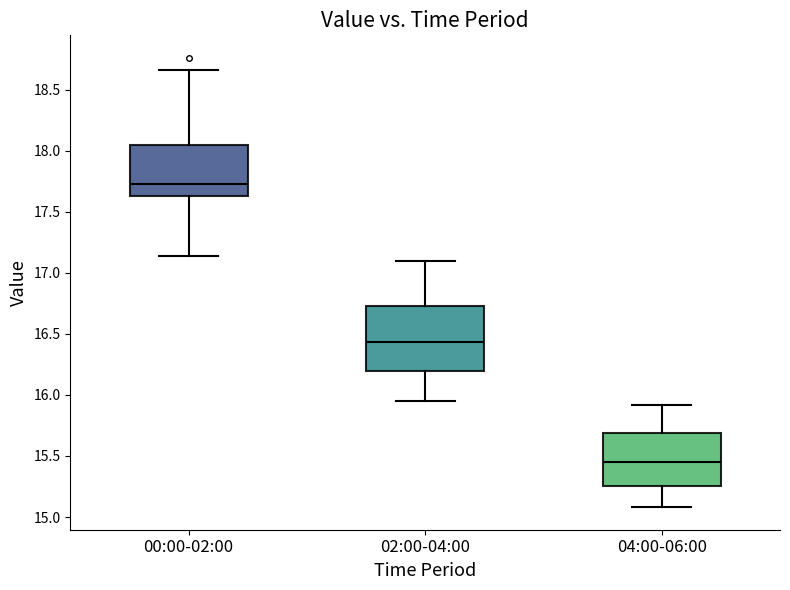

Comparing the boxes themselves (not the whiskers), which one is the tallest?

02:00-04:00